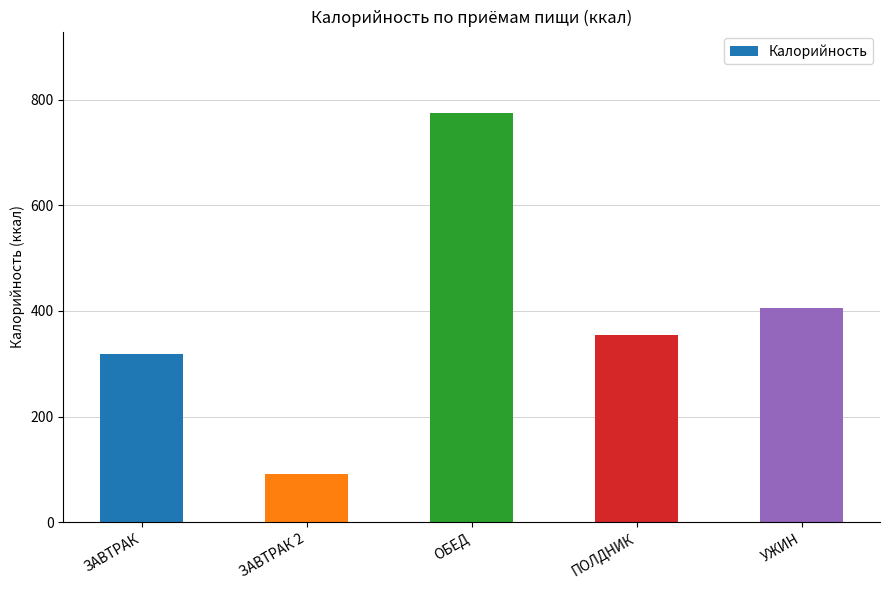

Which has a higher value, УЖИН or ЗАВТРАК 2?

УЖИН